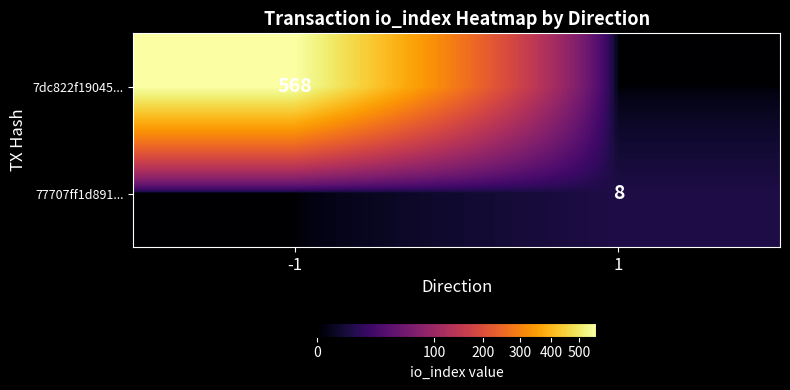

At which category is the sum across all series the highest?

-1